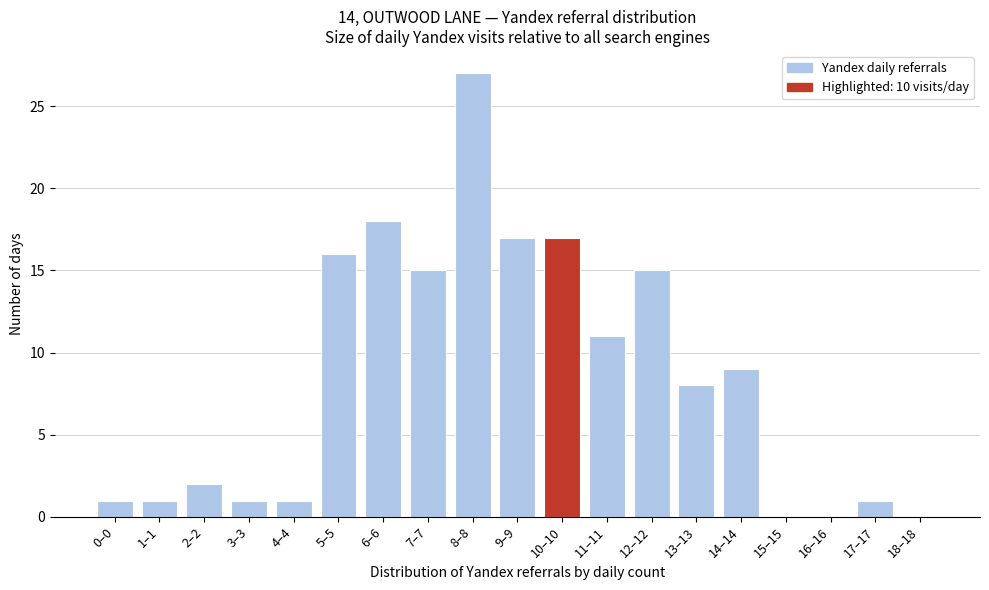

Reading left to right, list all the values displayed in this chart.

0–0=1	1–1=1	2–2=2	3–3=1	4–4=1	5–5=16	6–6=18	7–7=15	8–8=27	9–9=17	10–10=17	11–11=11	12–12=15	13–13=8	14–14=9	15–15=0	16–16=0	17–17=1	18–18=0